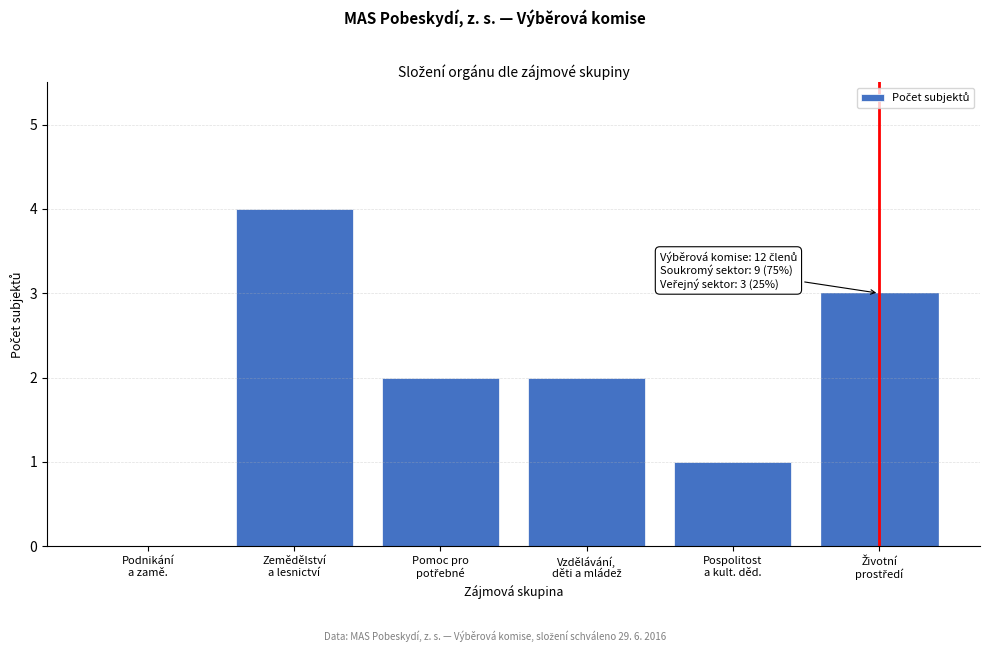

What is the greatest value displayed?

4